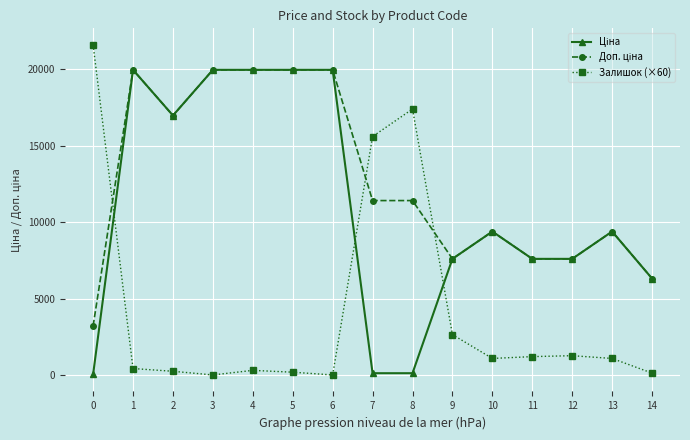

What is the greatest value displayed?

21600.0